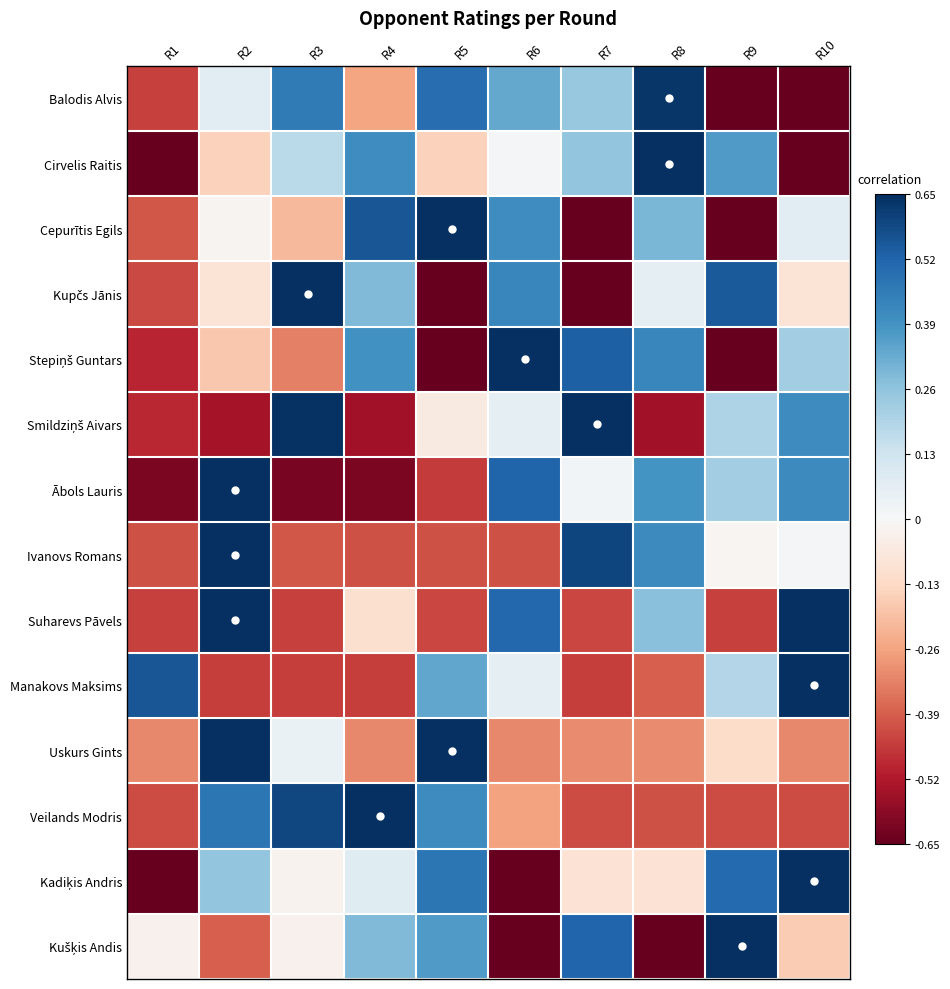

Count the number of categories in the chart.

10